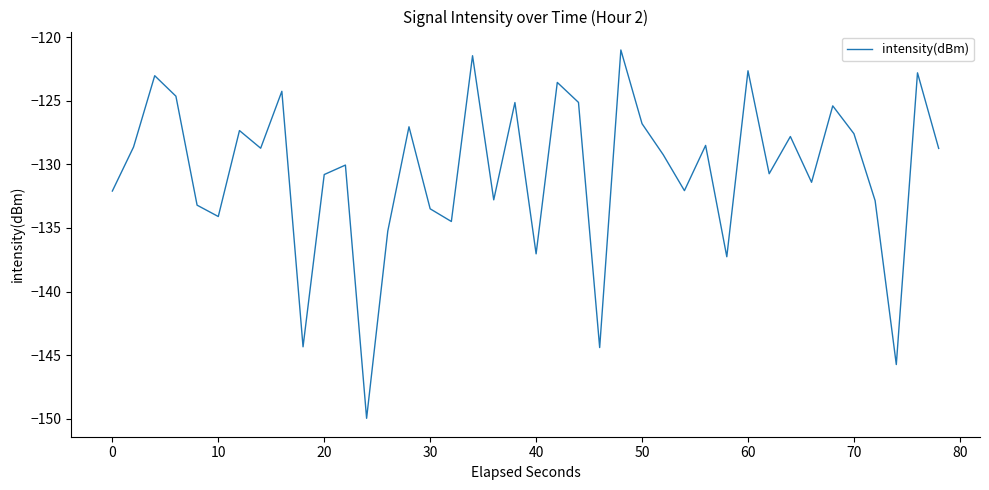

What is the difference between the maximum and minimum values?

29.0